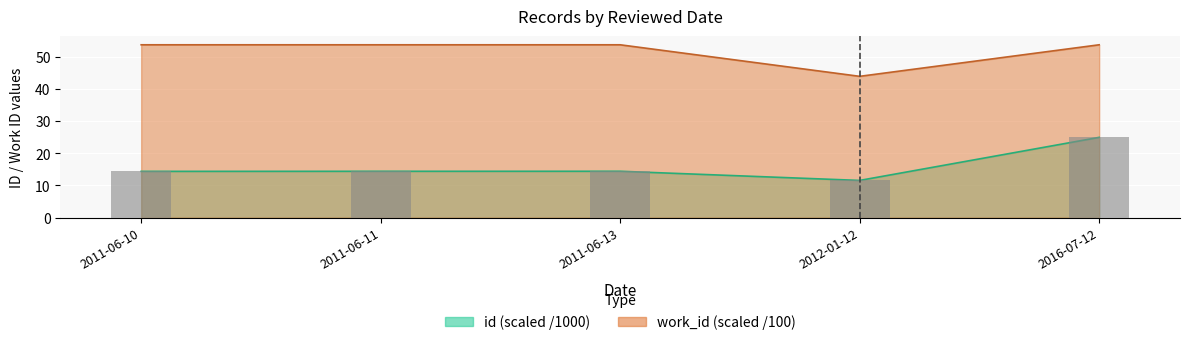

Reading left to right, extract all data points from this chart.

id: 14.4	14.4	14.4	11.6	24.9
work_id: 53.7	53.7	53.7	43.9	53.7